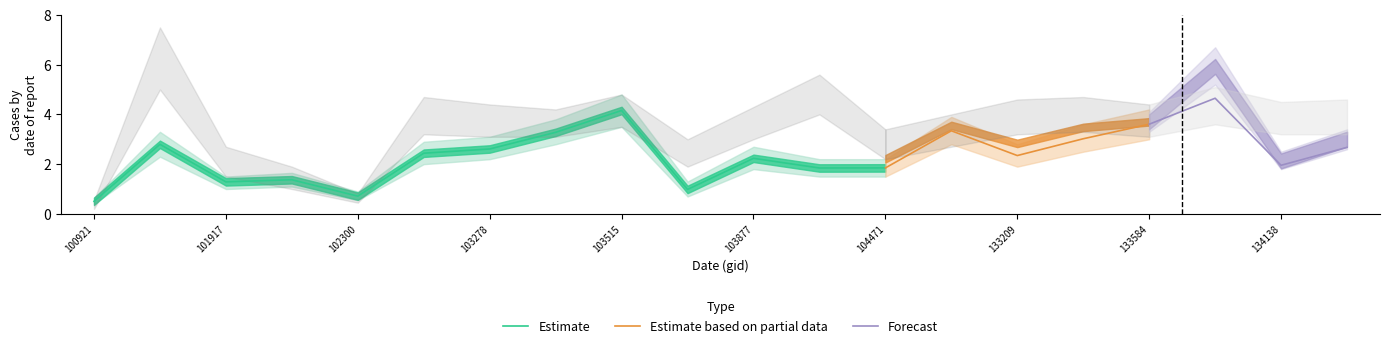

True or false: Estimate has a value of 0.1 at 100921.

False